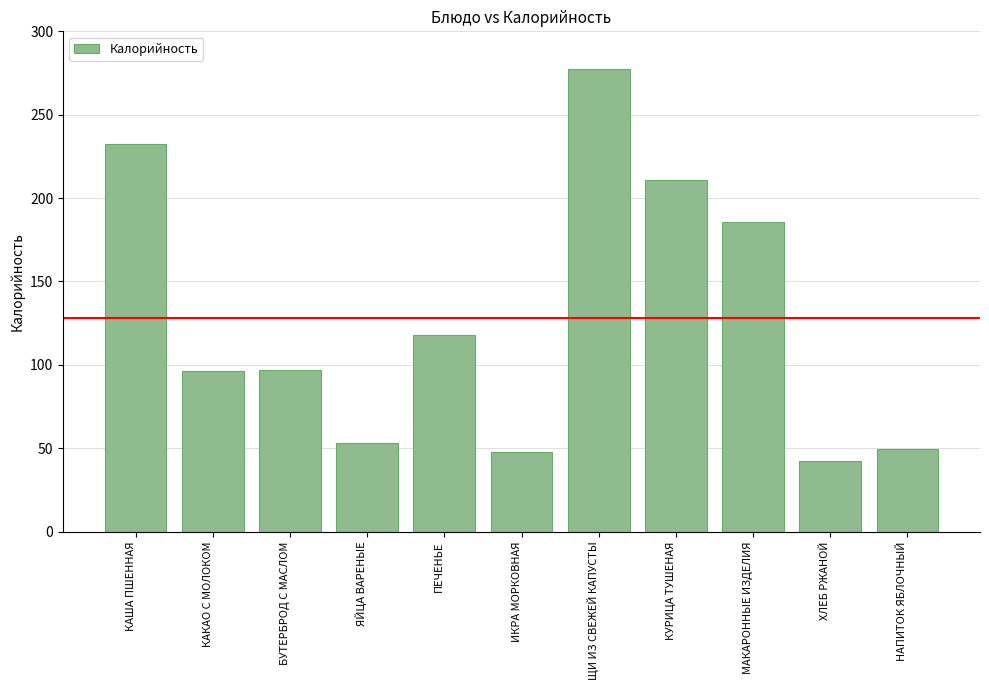

What position from the left is КУРИЦА ТУШЕНАЯ?

8